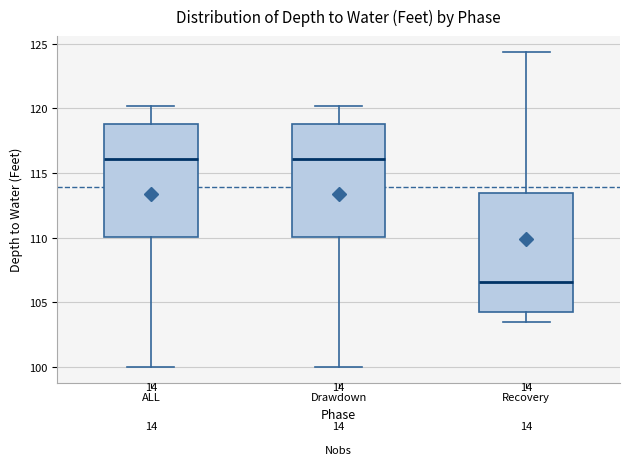

Reading left to right, read every box against the y-axis: the position of its median line, the range the box covers, and the ends of its whiskers. The values are not printed on the chart, so give them approximately, as read against the axis.

ALL: median 116.0, box 110.0 to 119.0, whiskers 100.0 to 120.0
Drawdown: median 116.0, box 110.0 to 119.0, whiskers 100.0 to 120.0
Recovery: median 106.5, box 104.0 to 113.5, whiskers 103.5 to 124.5